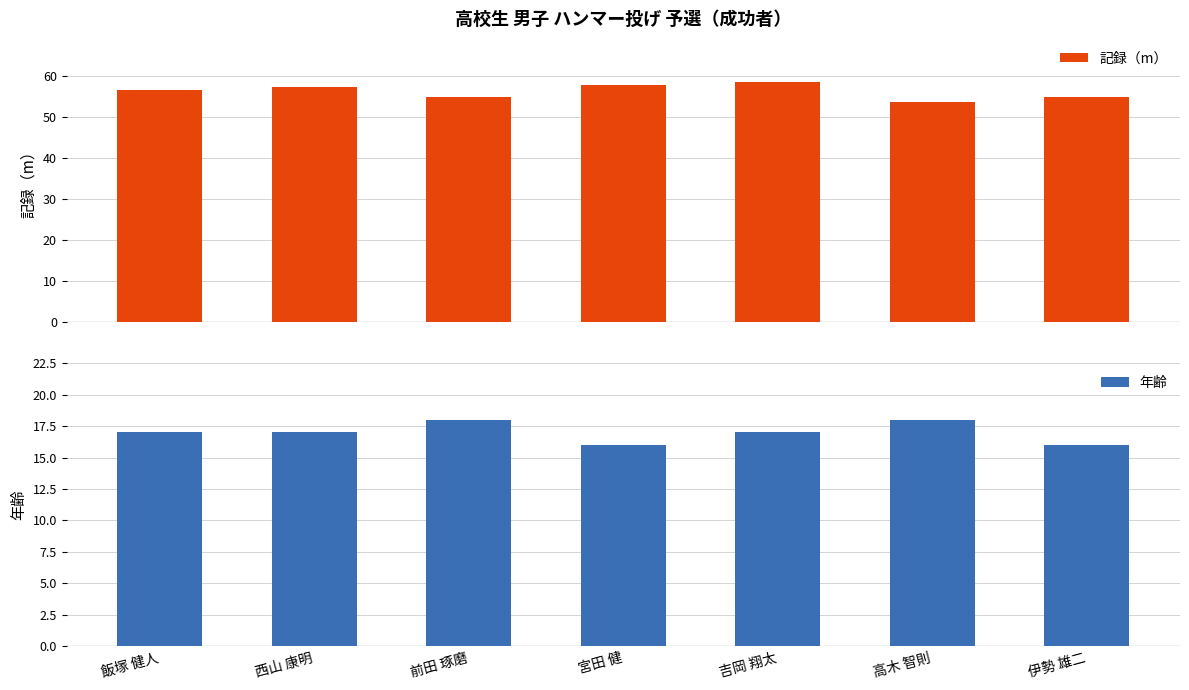

Count the 年齢 values in the range 16 to 18.

7